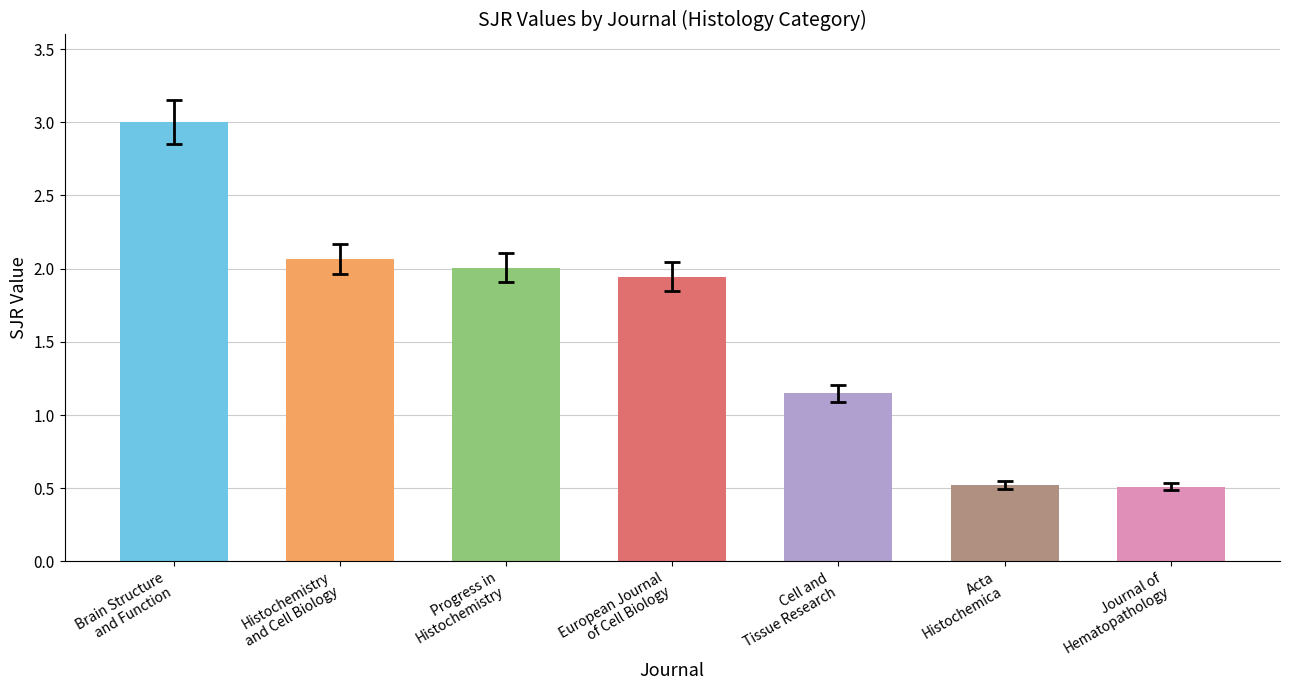

At which label is the value closest to 1?

Cell and
Tissue Research